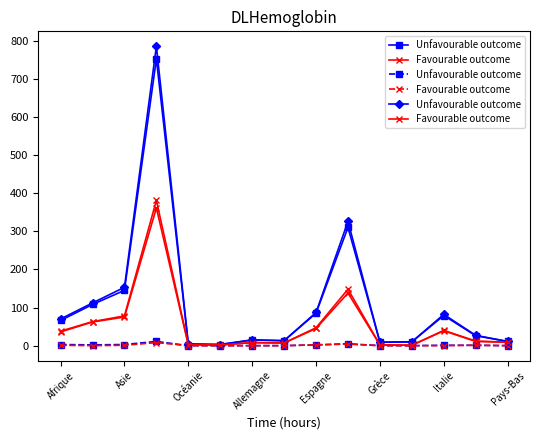

List the series in order of their peak value, lowest first.

Favourable outcome, Unfavourable outcome